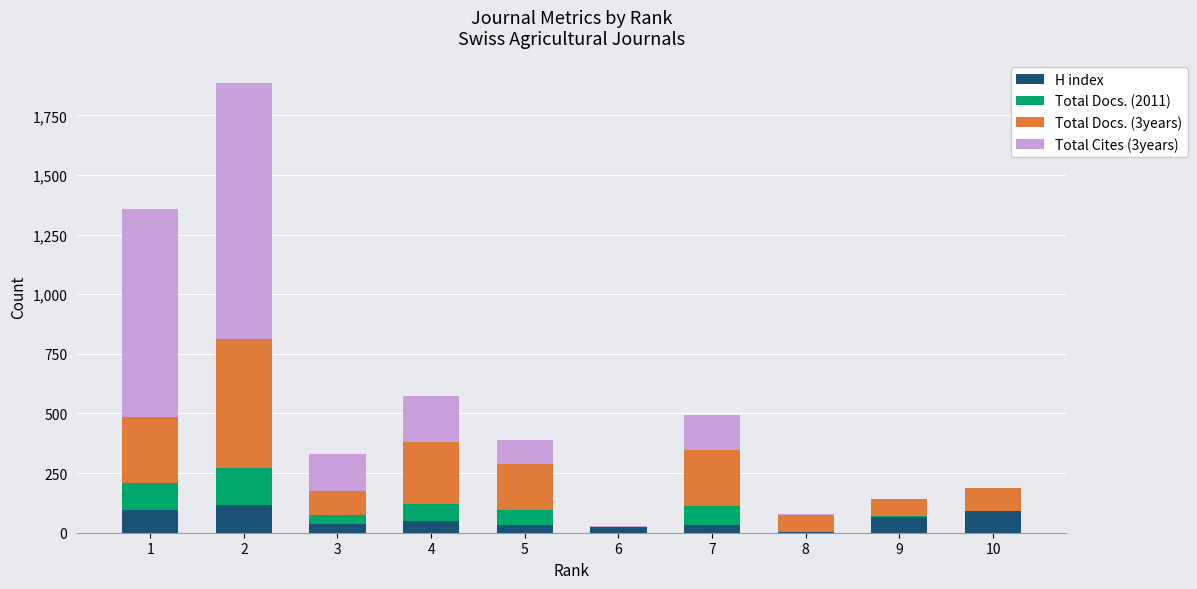

The value of H index at 2 is 48. True or false?

False